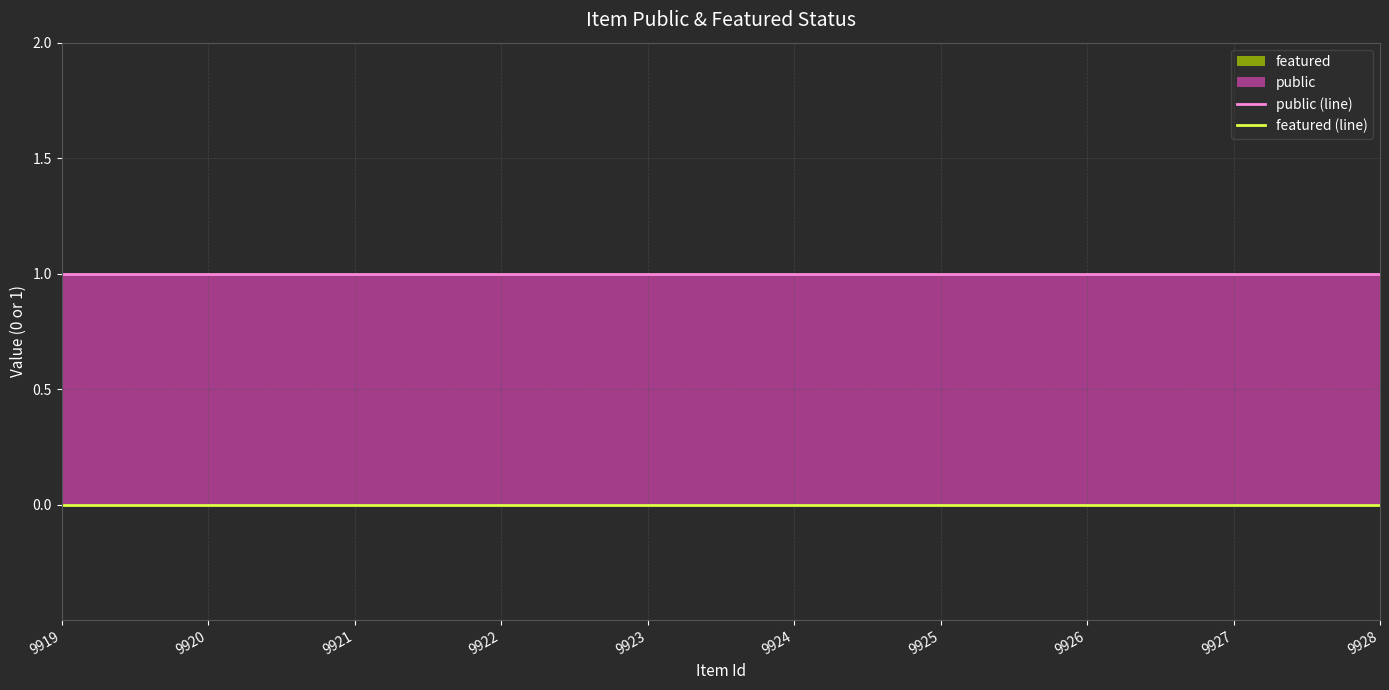

What is the spread (max minus min) of values at 9924?

1